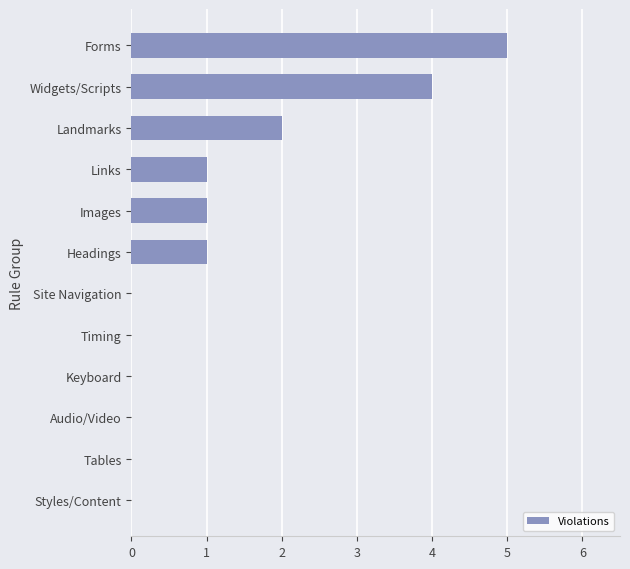

Which label corresponds to the largest value in the chart?

Forms